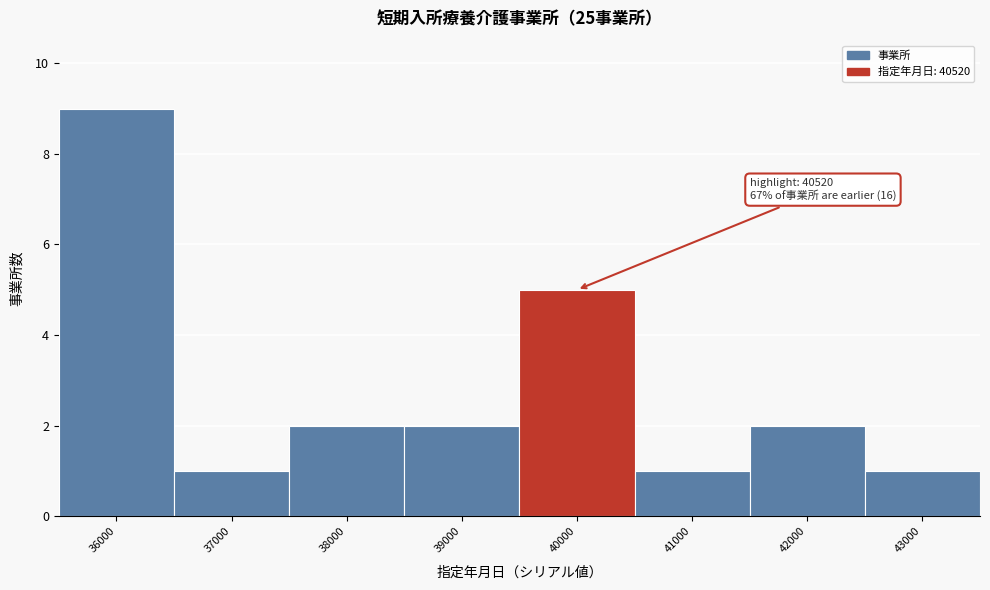

Reading left to right, transcribe all the data shown in this chart.

36000=9	37000=1	38000=2	39000=2	40000=5	41000=1	42000=2	43000=1